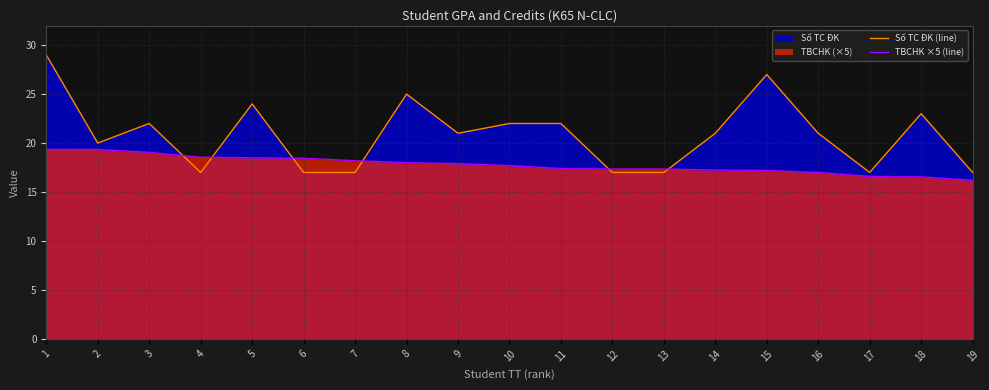

How many distinct data groups are displayed?

2